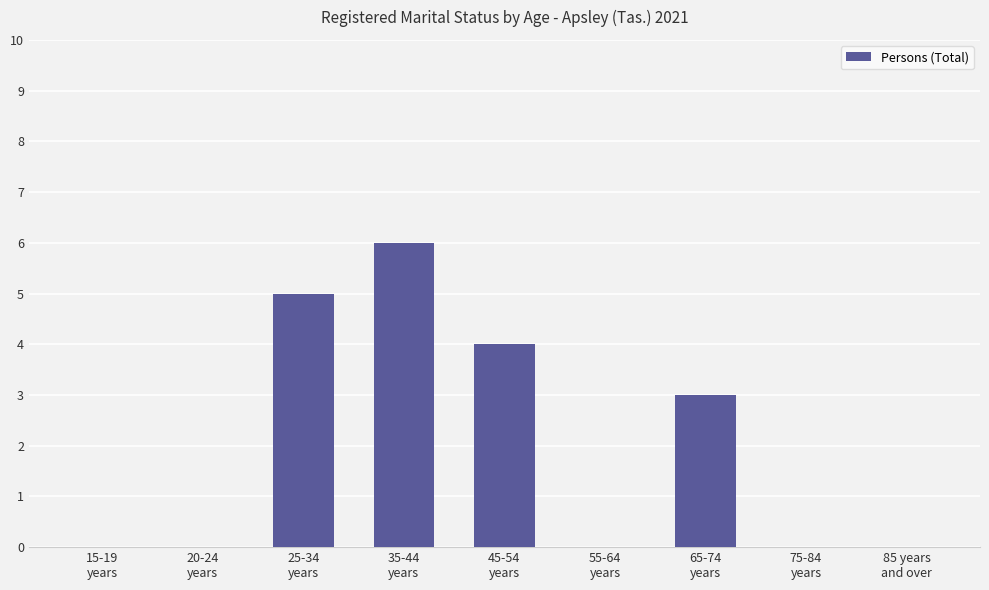

What is the sum of all values?

18